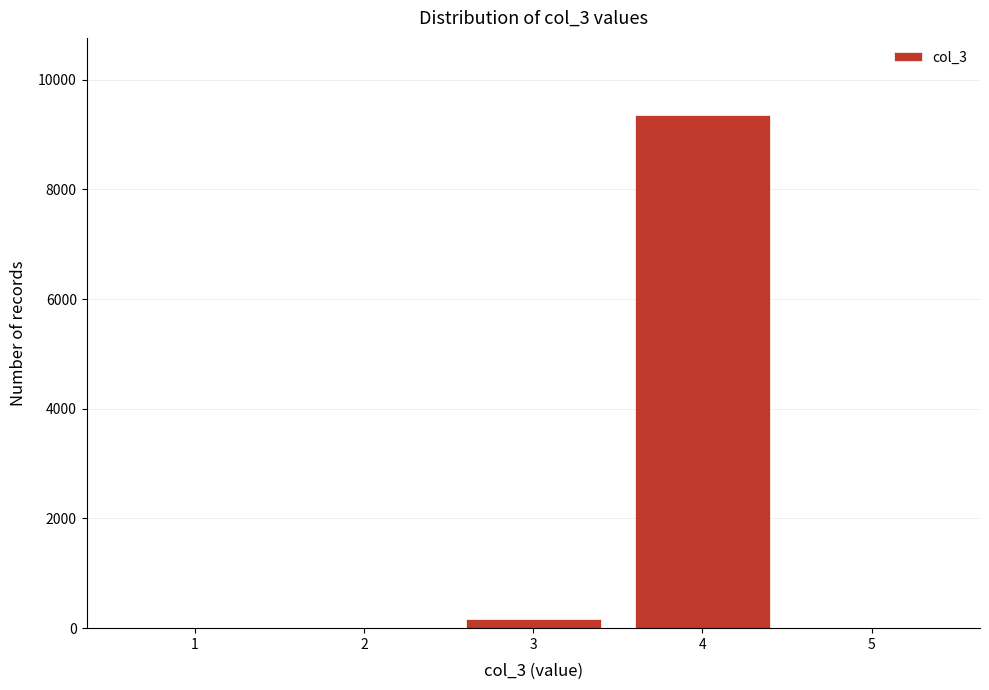

Reading left to right, what are all the values shown in this chart?

1=0	2=0	3=168	4=9359	5=0